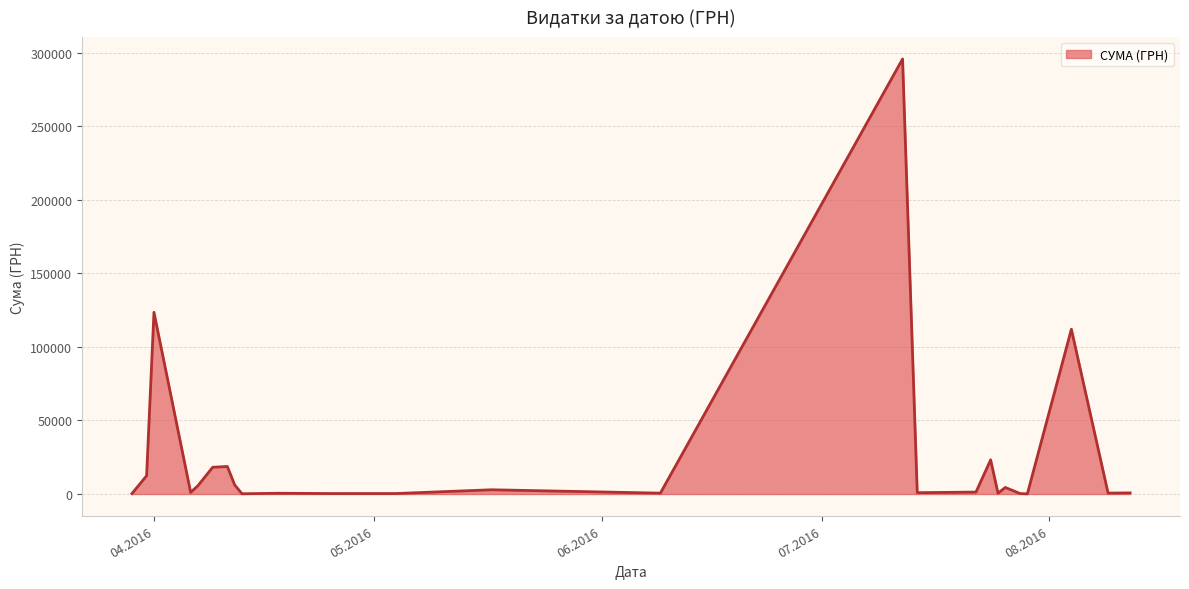

What is the maximum value shown in the chart?

295638.6